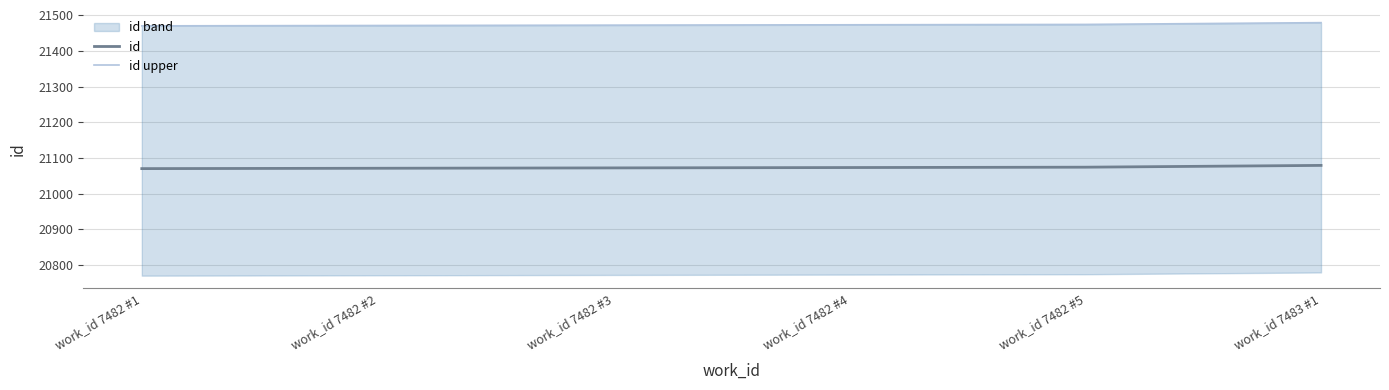

What is the label of the 6th point from the right?

work_id 7482 #1